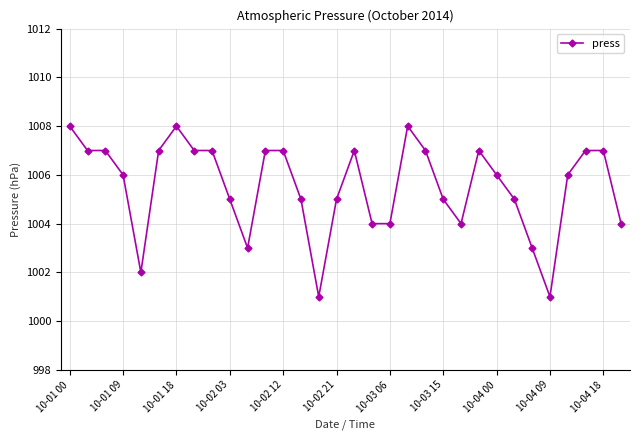

What is the smallest value displayed?

1001